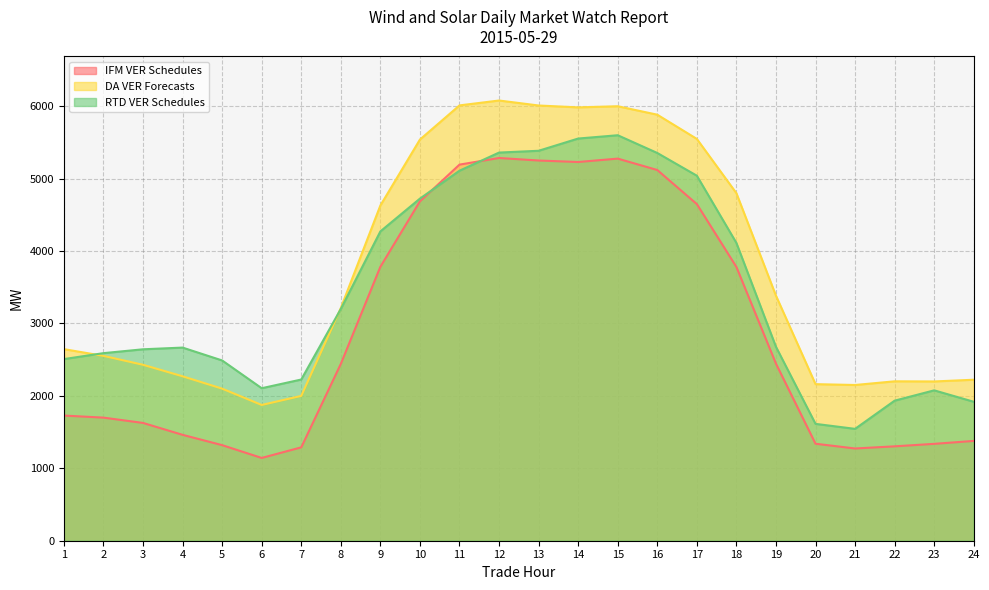

Where is the first local maximum for RTD VER Schedules?

4